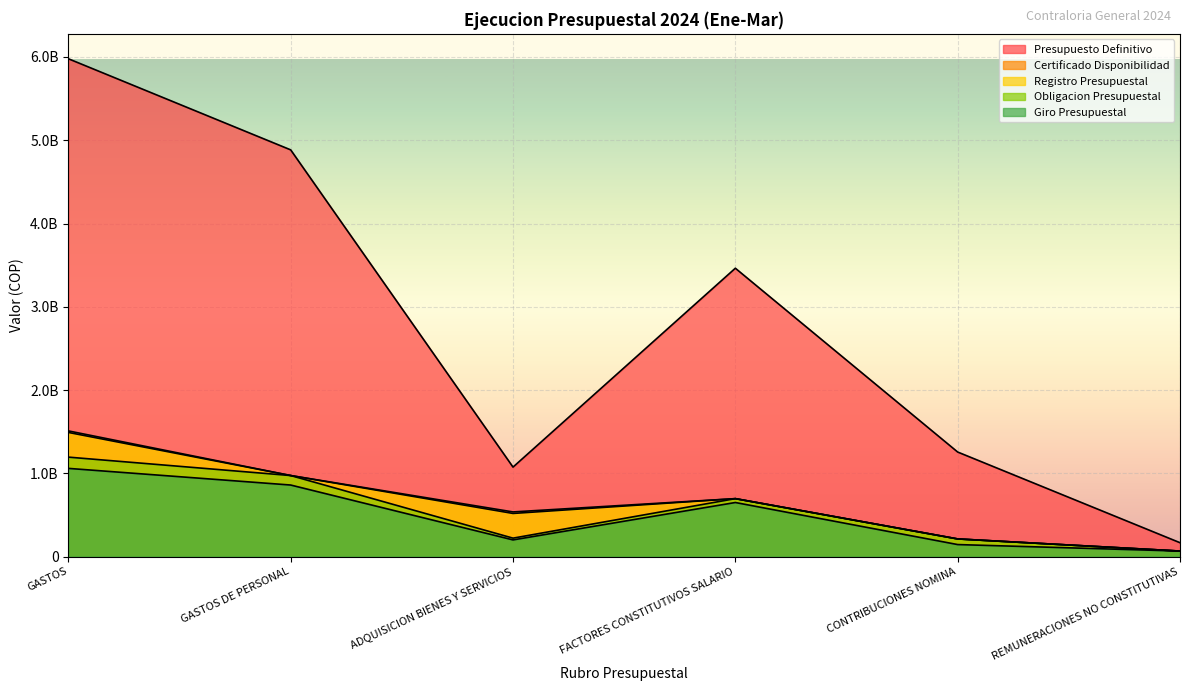

Where is the first local minimum for Certificado Disponibilidad?

ADQUISICION BIENES Y SERVICIOS